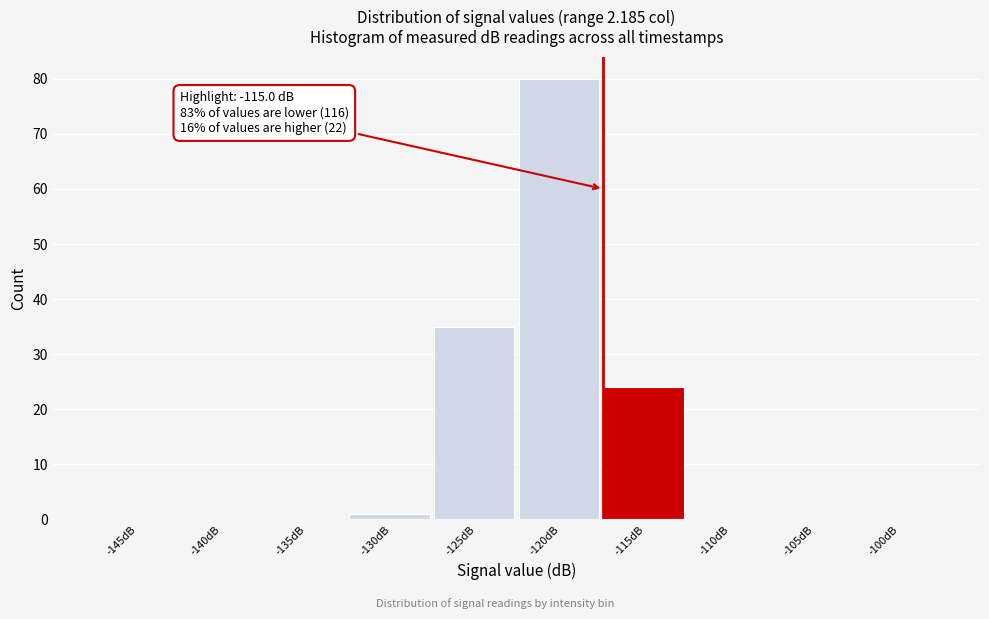

Reading left to right, extract all data points from this chart.

-145dB=0	-140dB=0	-135dB=0	-130dB=1	-125dB=35	-120dB=80	-115dB=24	-110dB=0	-105dB=0	-100dB=0